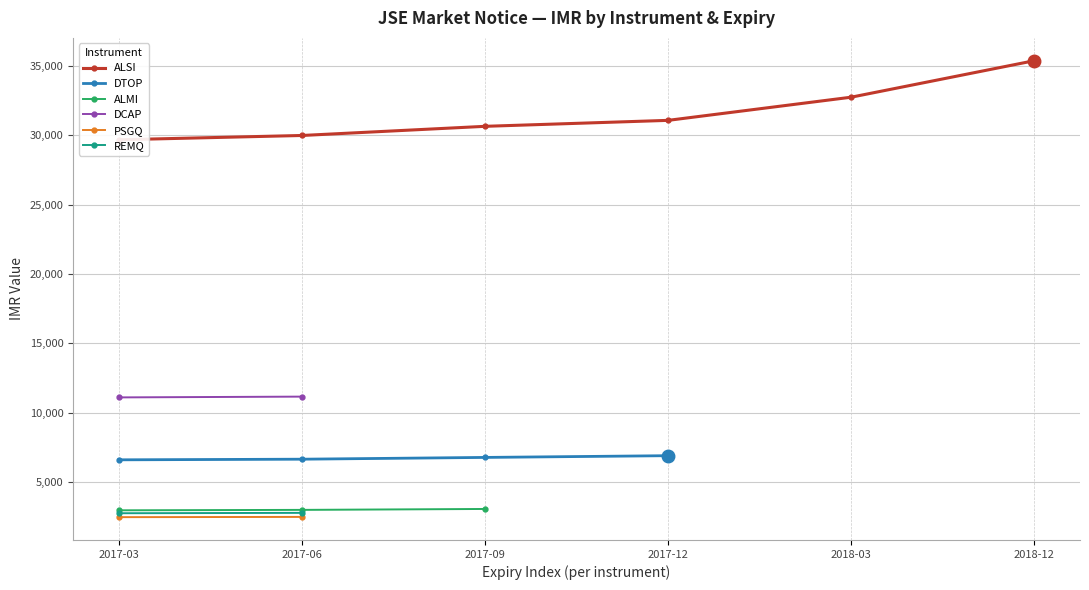

What is the lowest value of the DTOP series?

6608